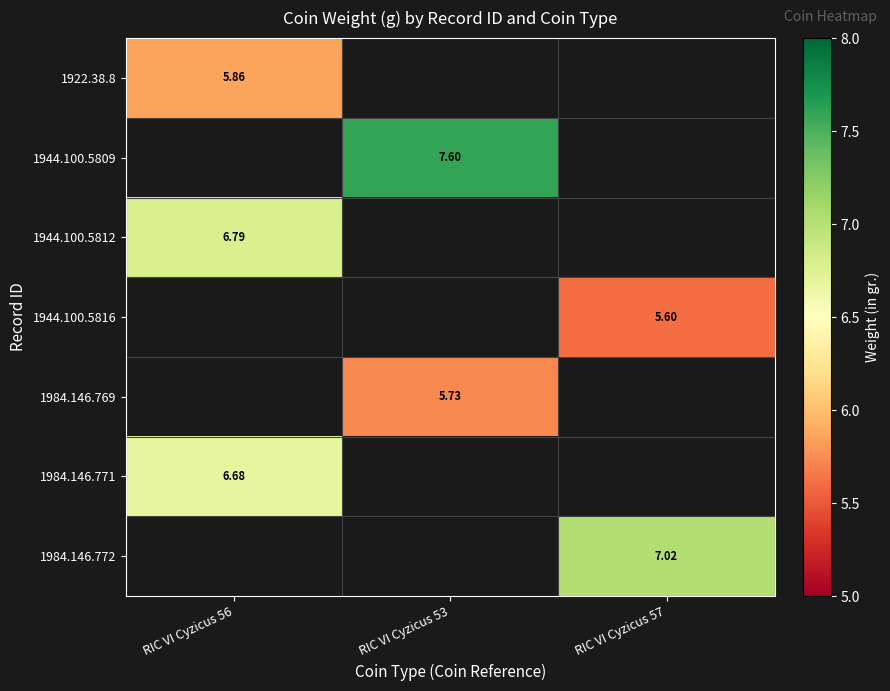

Is the value of 1984.146.771 at RIC VI Cyzicus 56 greater than the value of 1944.100.5809 at RIC VI Cyzicus 53?

No